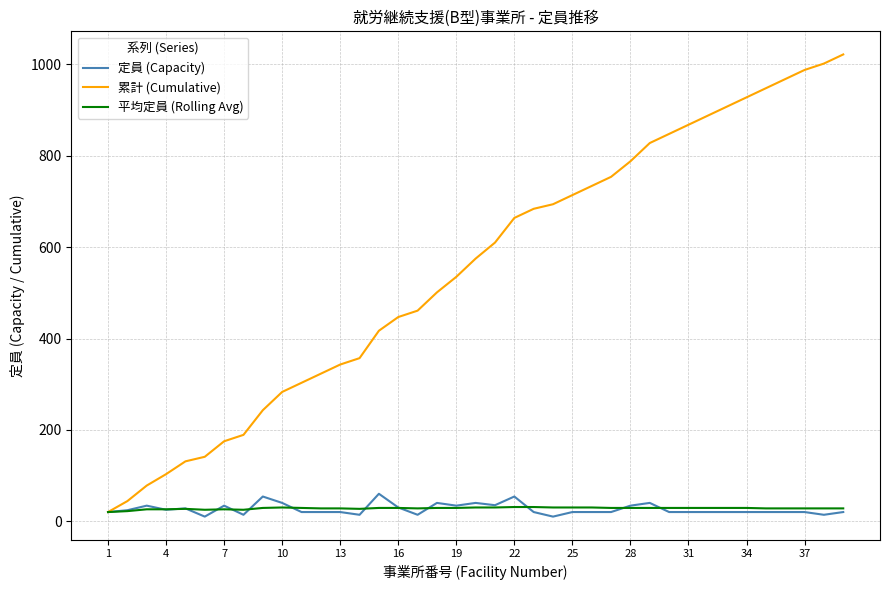

Which series has the largest total across all categories?

累計 (Cumulative)